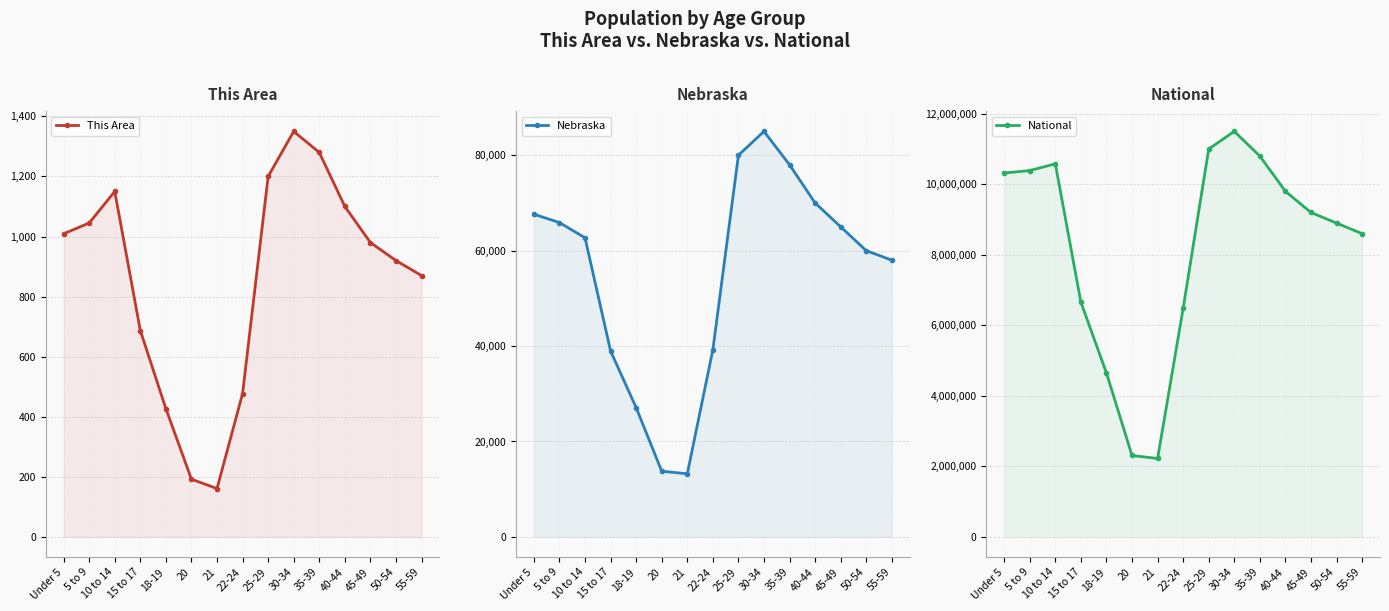

What is the sum of all National values?

123406769